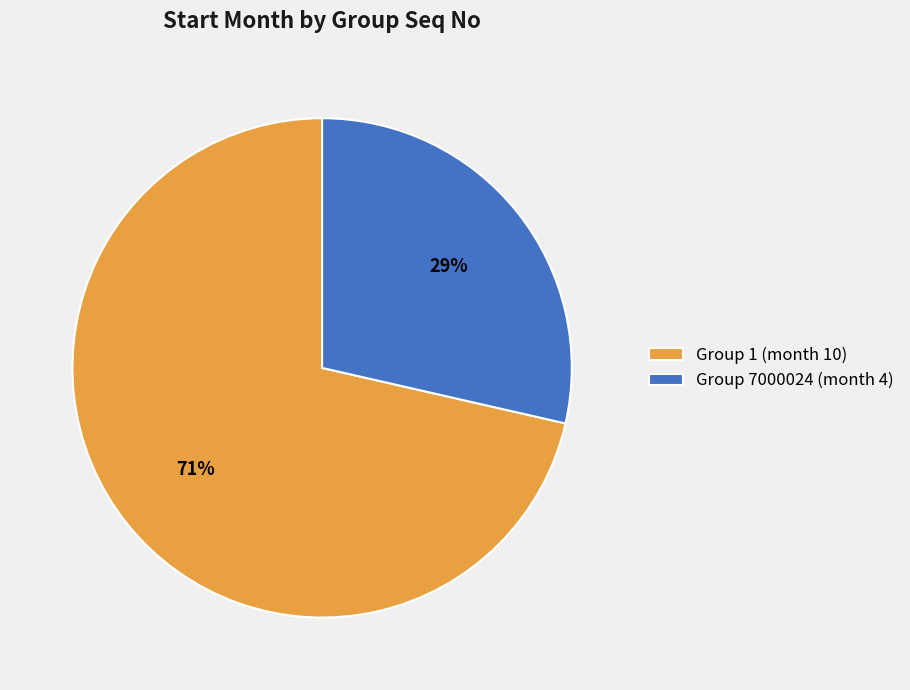

Does 1 account for over 50% of the chart?

Yes